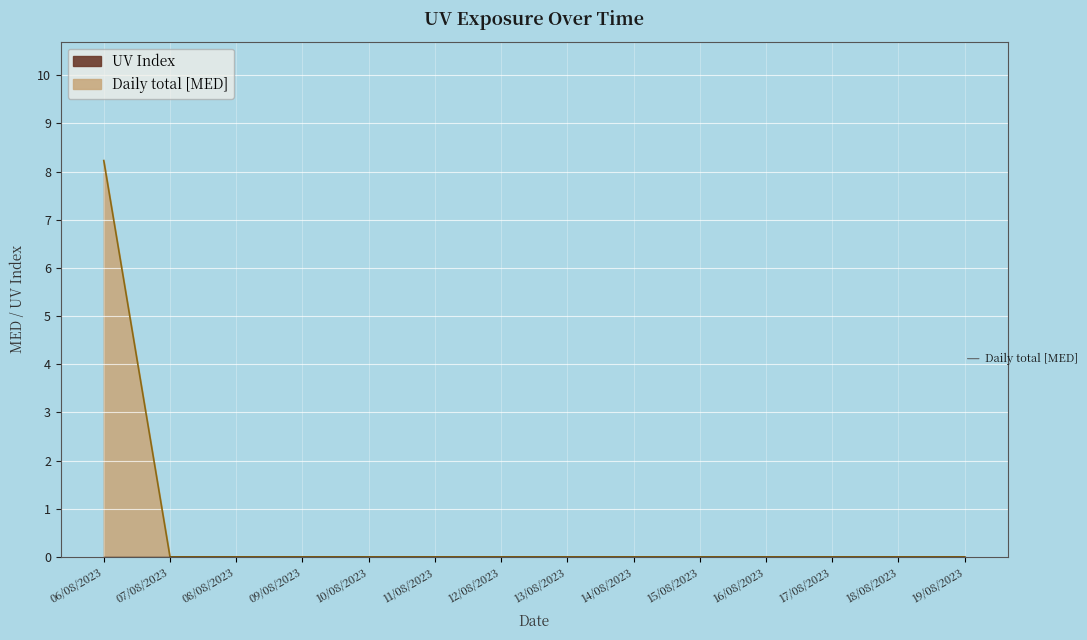

Count the number of categories in the chart.

14